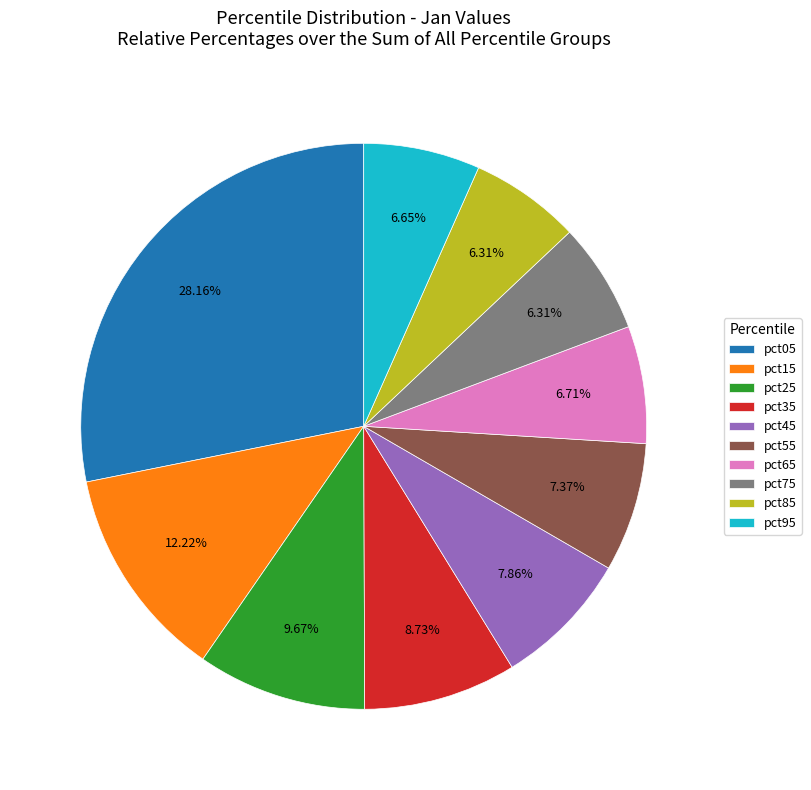

How many segments does this pie chart have?

10